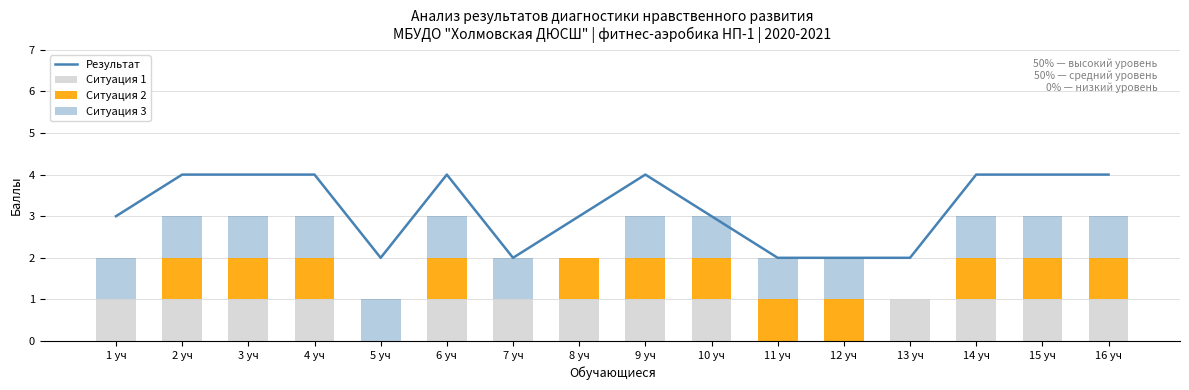

The Ситуация 1 series shows 0 at 12 уч. True or false?

True